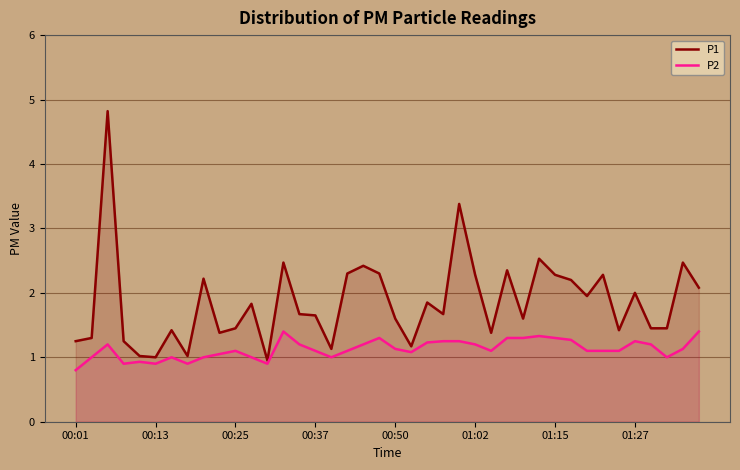

Which label corresponds to the smallest value in the chart?

00:01